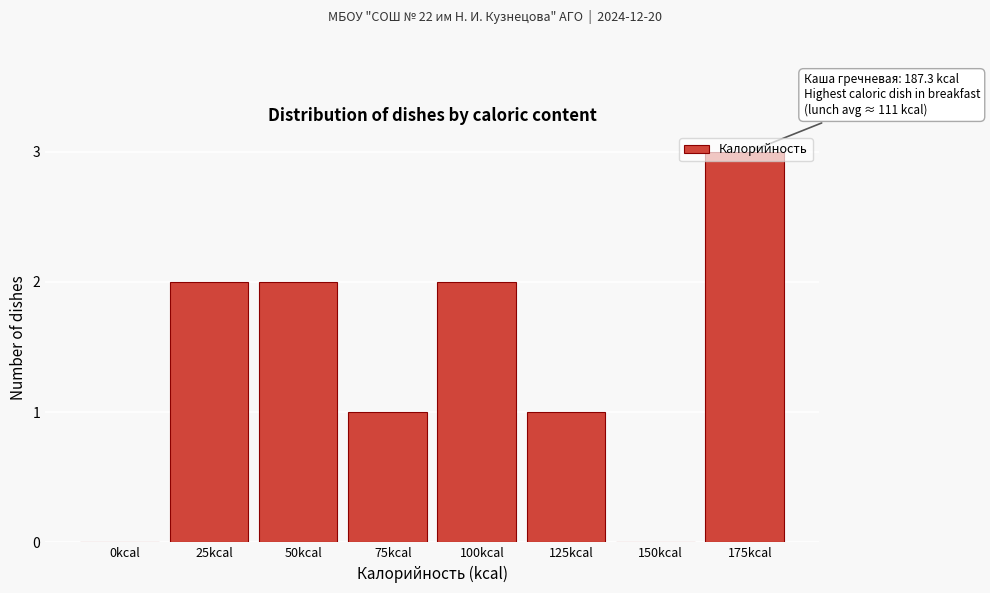

Which label corresponds to the largest value in the chart?

175kcal